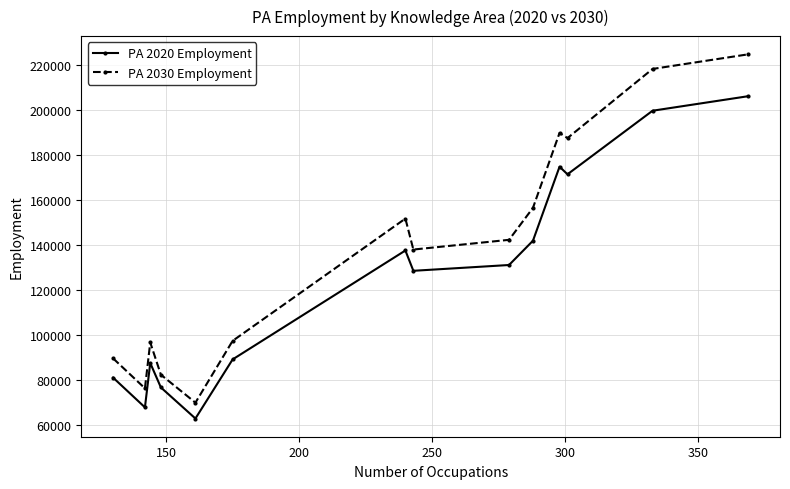

What is the difference between the maximum and minimum values in the PA 2030 Employment series?

155050